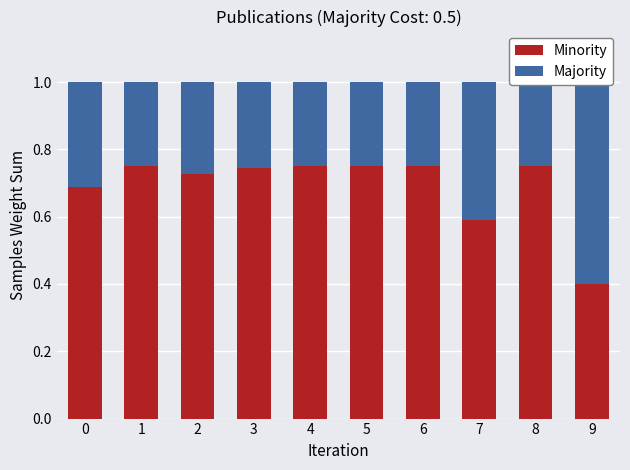

Between 0 and 5, which is larger?

5